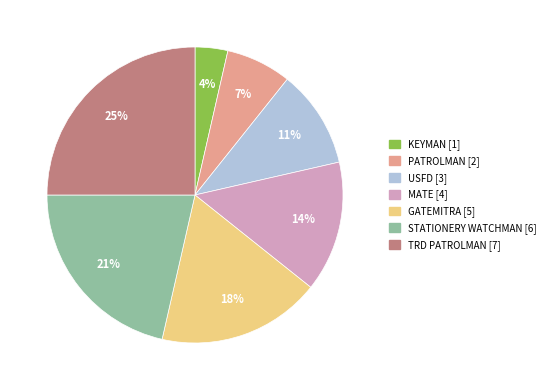

Is there a majority slice in this chart?

No